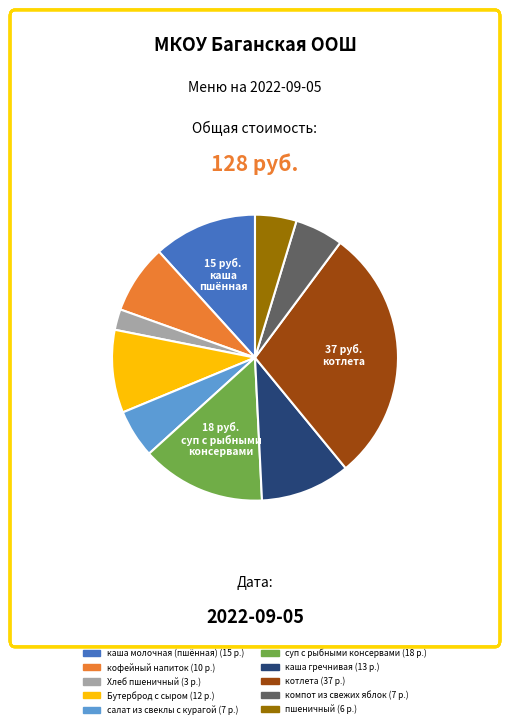

Which slice is the smallest?

Хлеб пшеничный